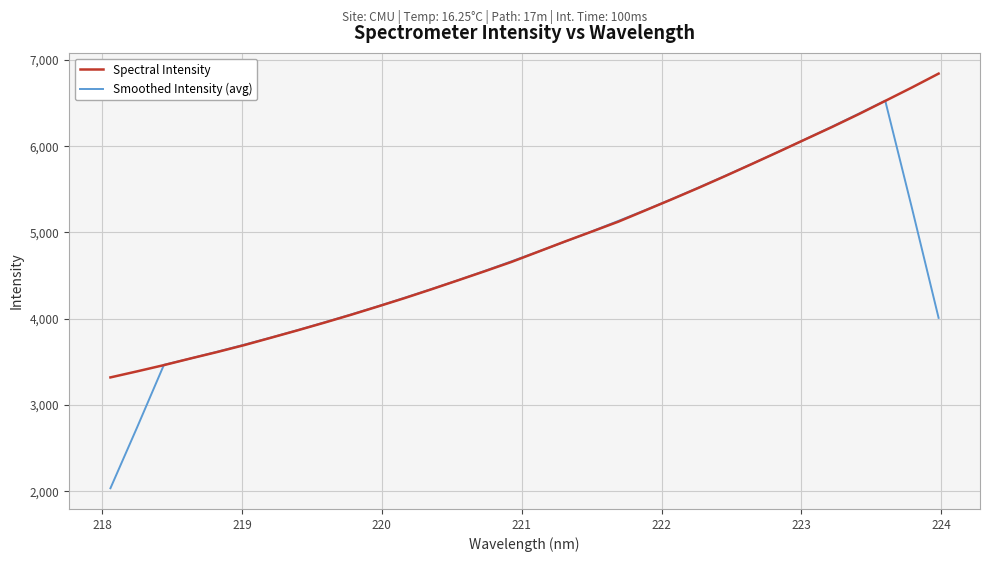

Rank the series by their maximum value, from lowest to highest.

Smoothed Intensity (avg), Spectral Intensity